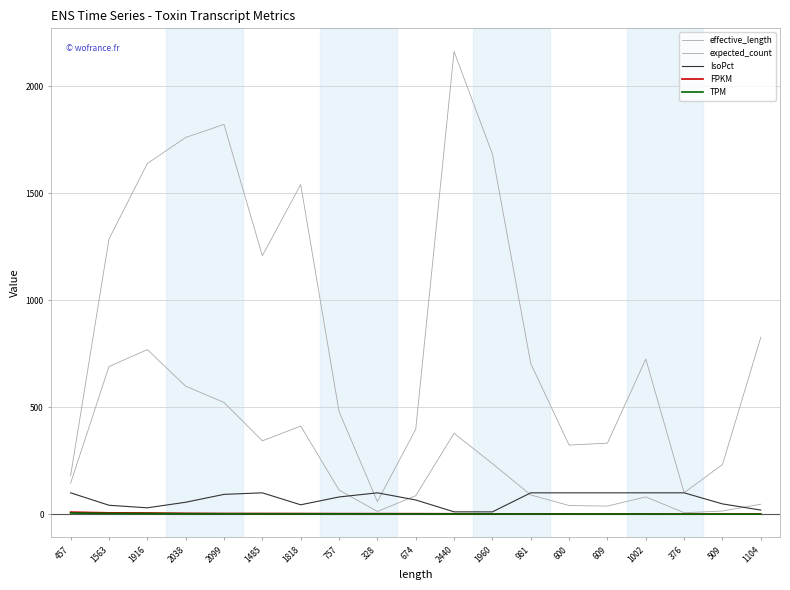

What is the label of the 12th point from the right?

757